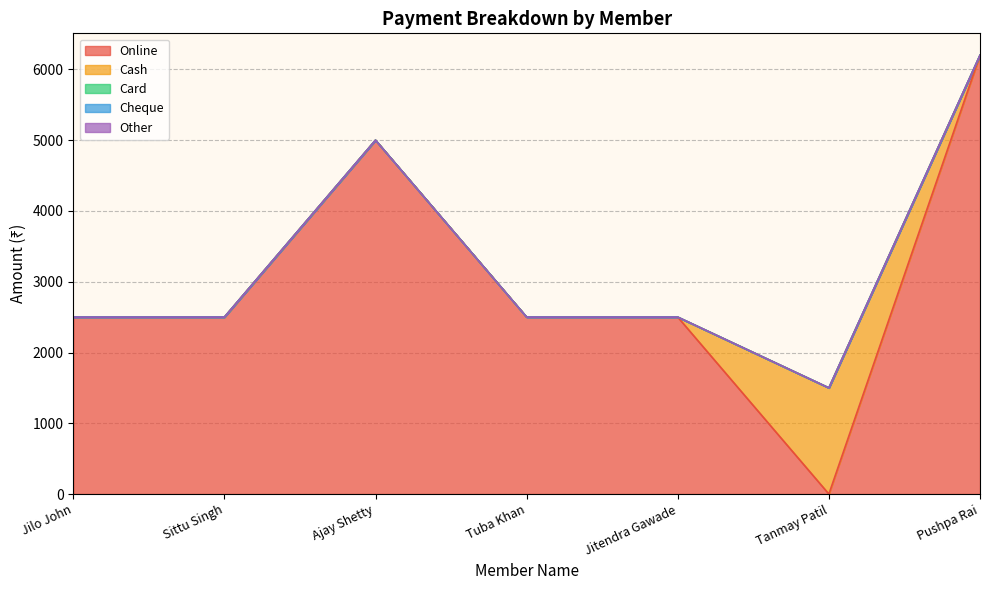

What are all the series names shown in the legend?

Online, Cash, Card, Cheque, Other